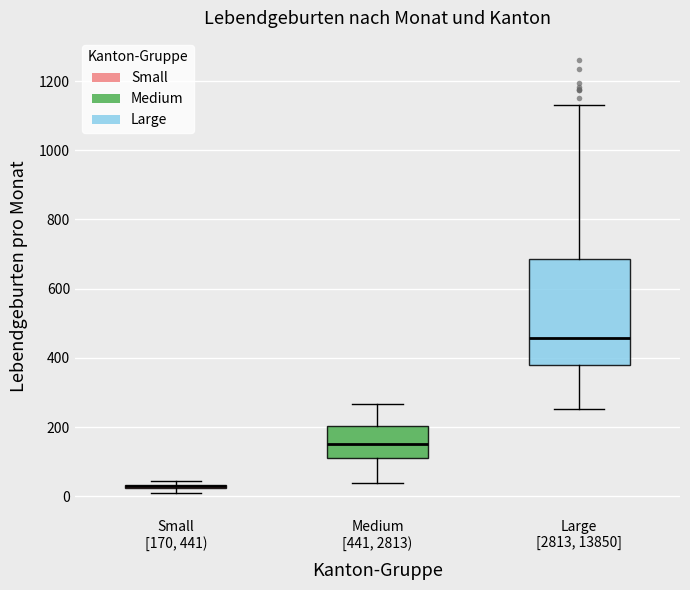

Which box is the tallest, from its lower edge to its upper edge?

Large [2813, 13850]